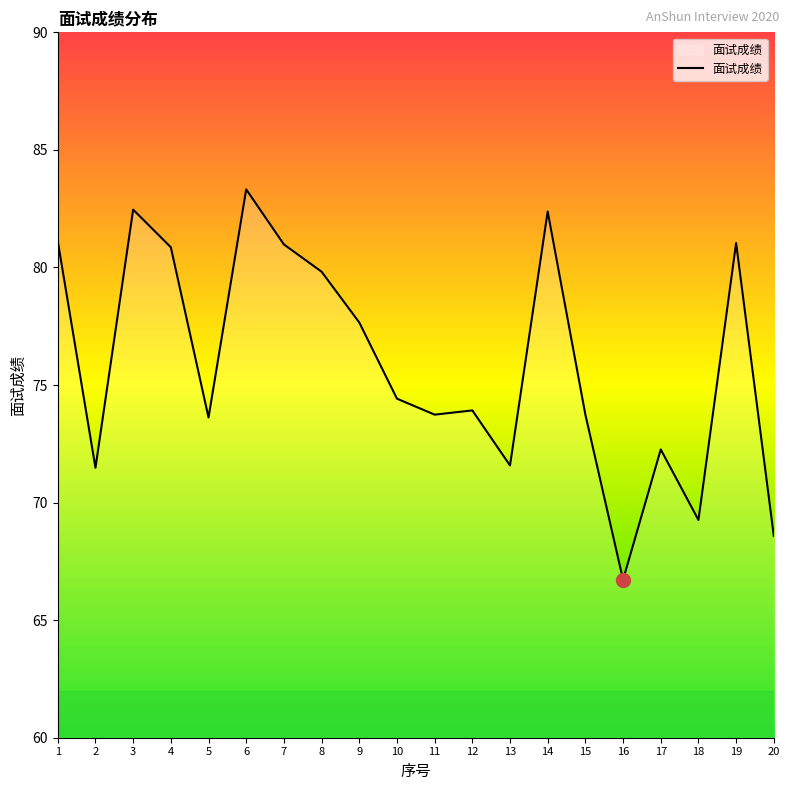

True or false: the data shows 69.3 at 18.

True